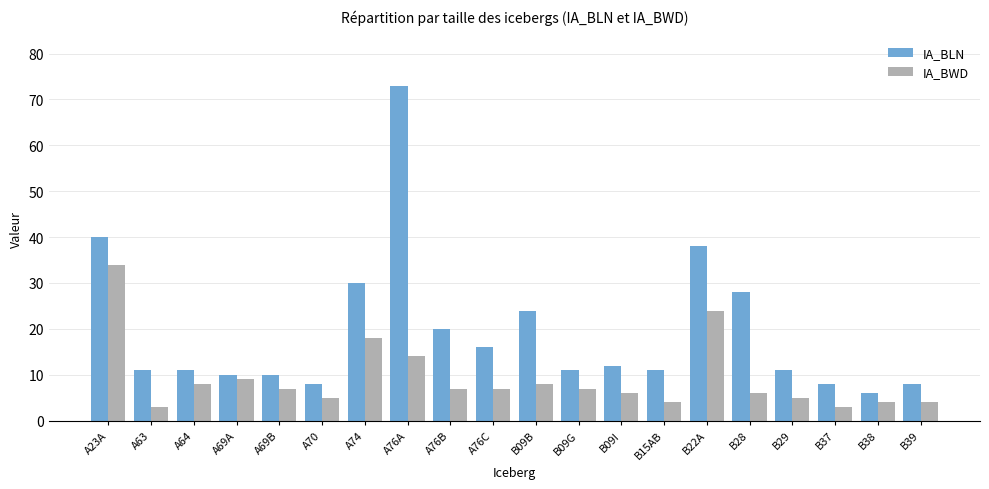

What is the total value across all series at B29?

16